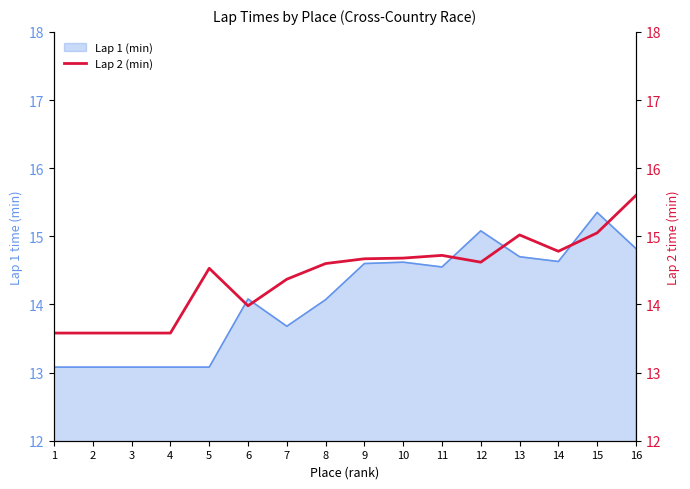

At which label does Lap 1 (min) reach its peak?

15